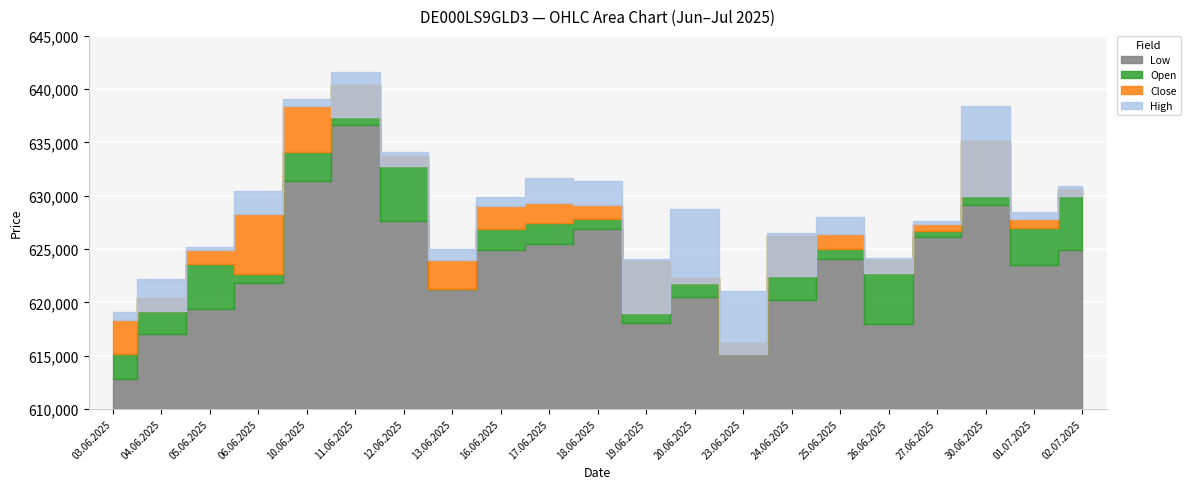

The value of Open at 10.06.2025 is 634062. True or false?

True